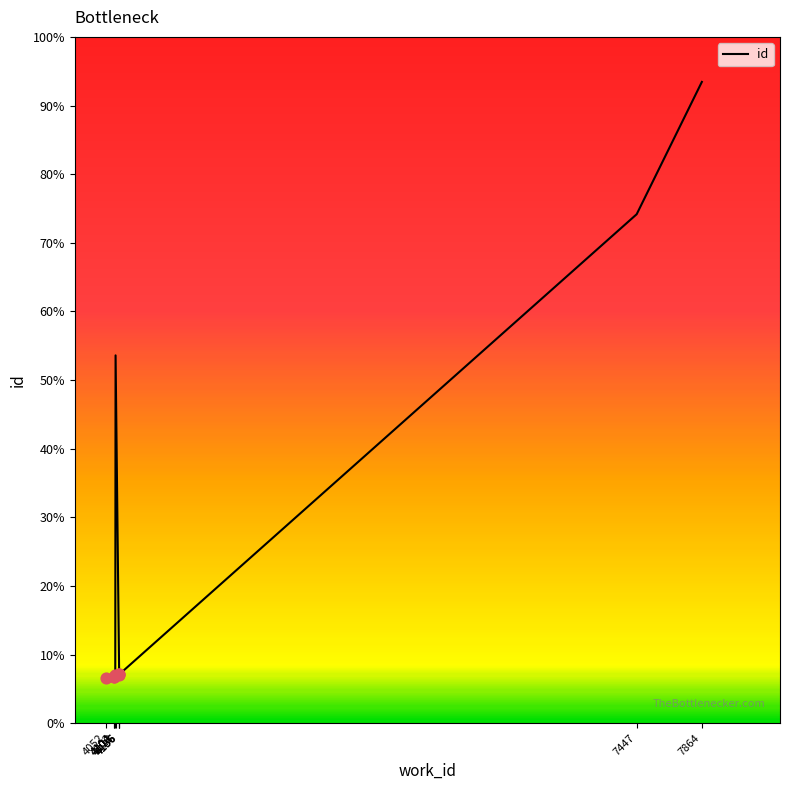

Which has a higher value, 4111 or 4136?

4136